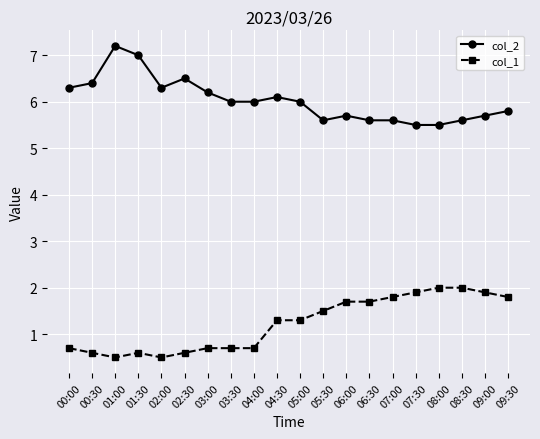

What is the maximum value for col_1?

2.0